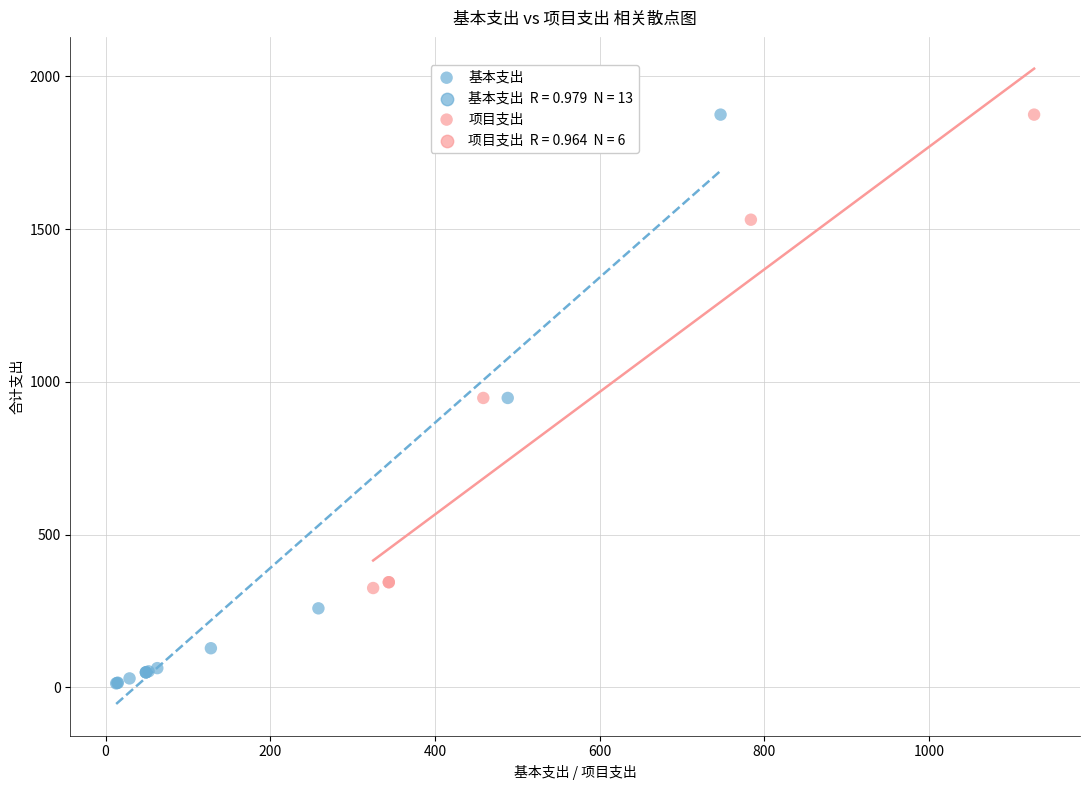

Which series has the largest Y range (max minus min)?

基本支出